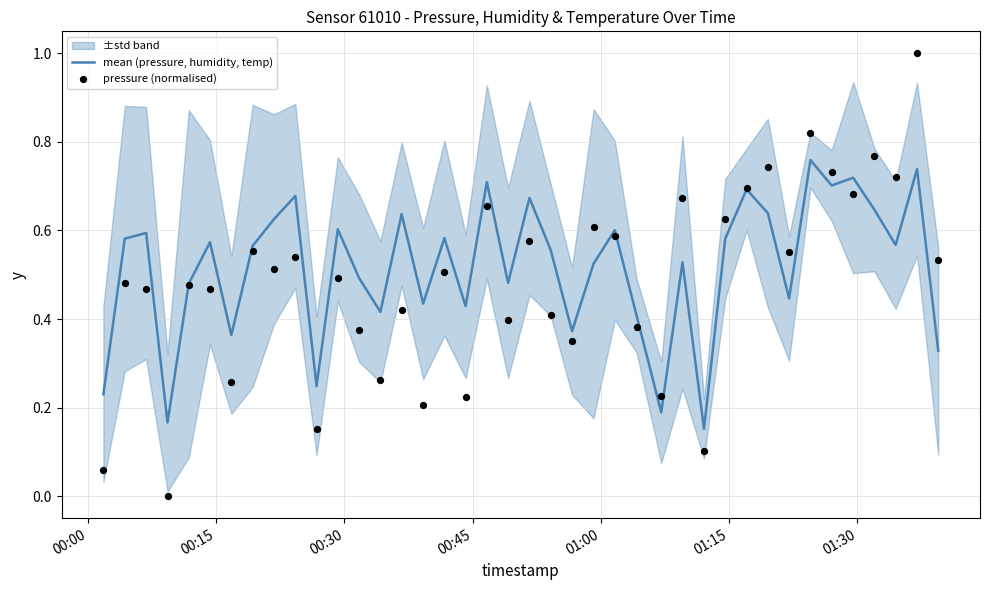

Is the value of pressure (normalised) at 9 greater than the value of mean (pressure, humidity, temp) at 9?

No